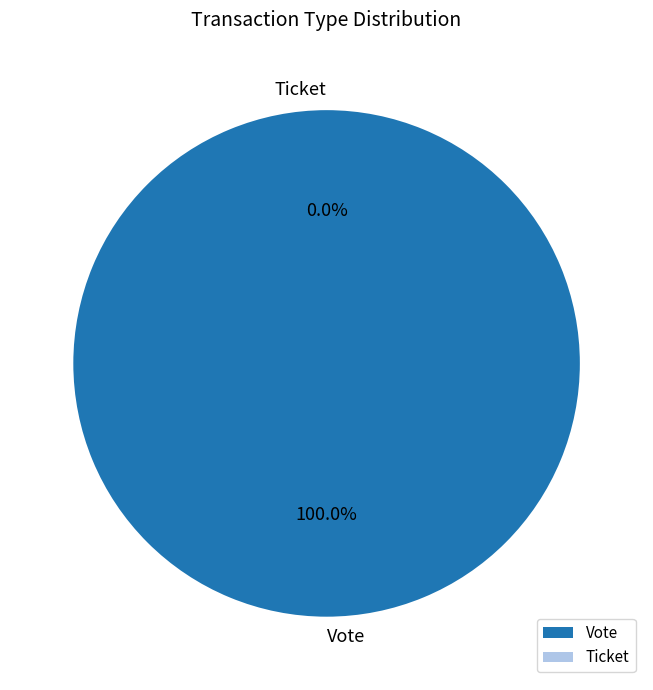

The Vote slice represents 100% of the pie. True or false?

True